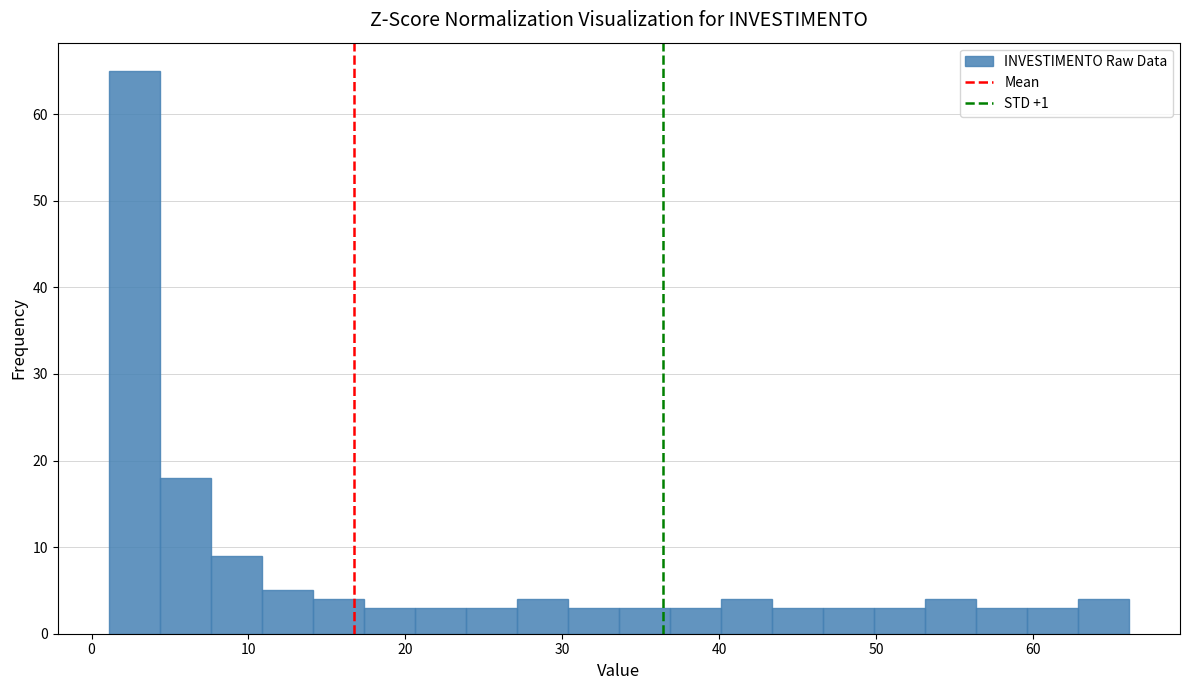

Read against the x-axis, roughly where is the centre of the tallest bar?

3